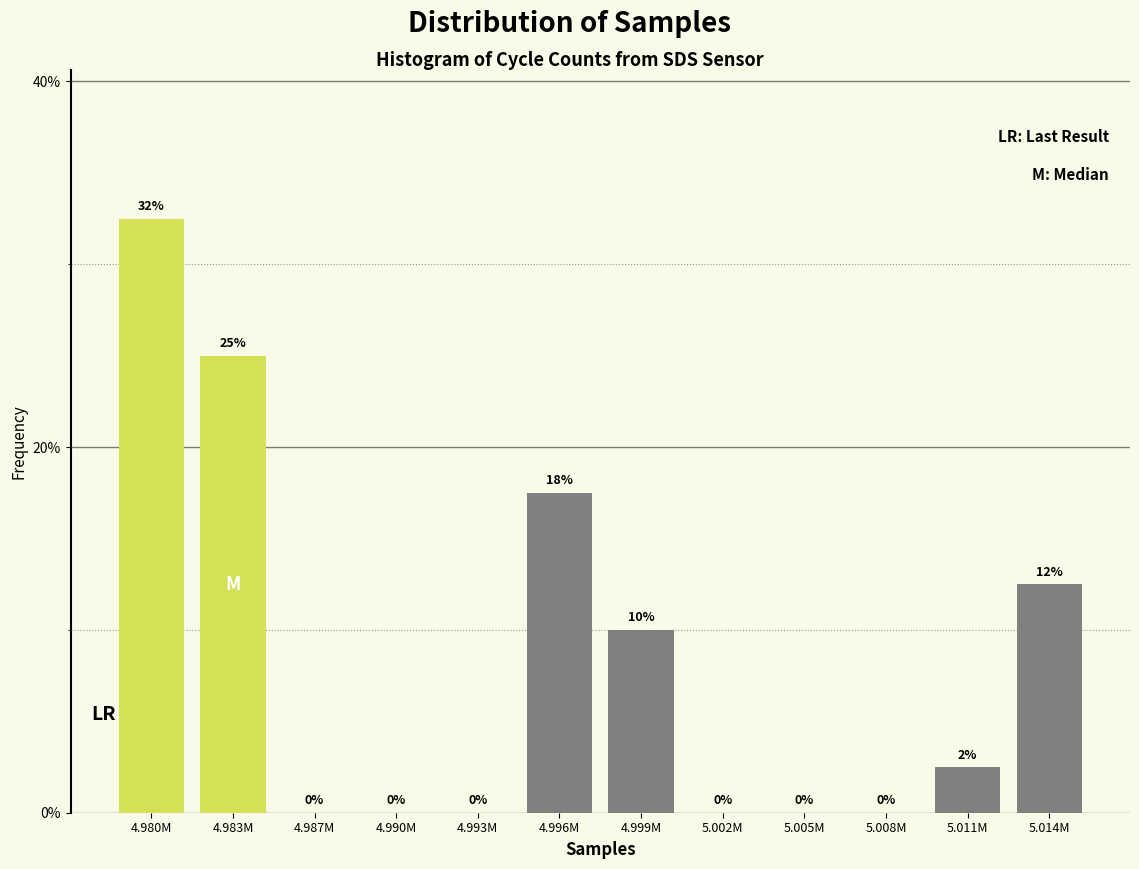

The value at 5.008M is -10.1. True or false?

False